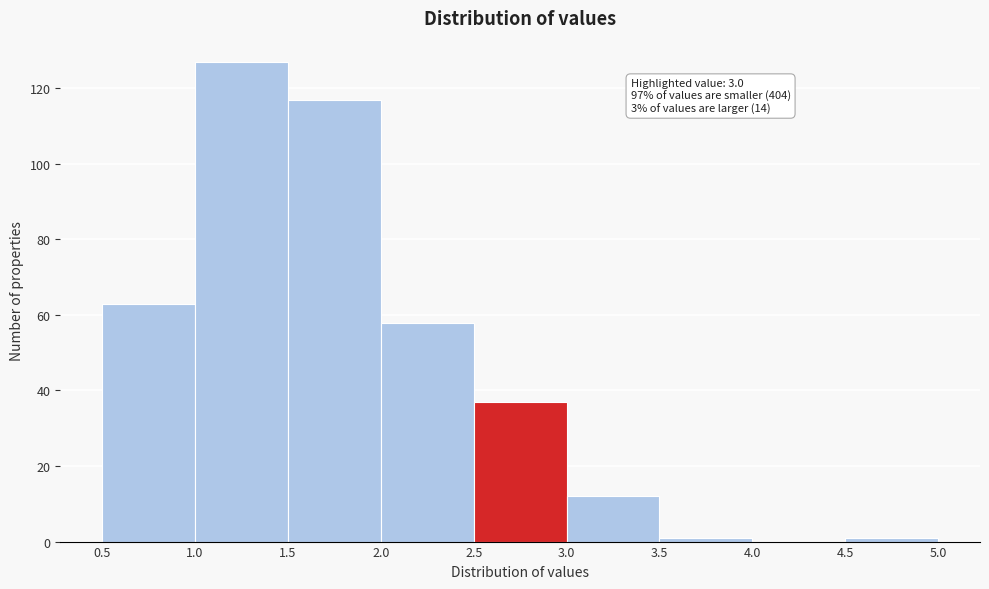

Which range on the x-axis has the tallest bar?

1.0 to 1.5